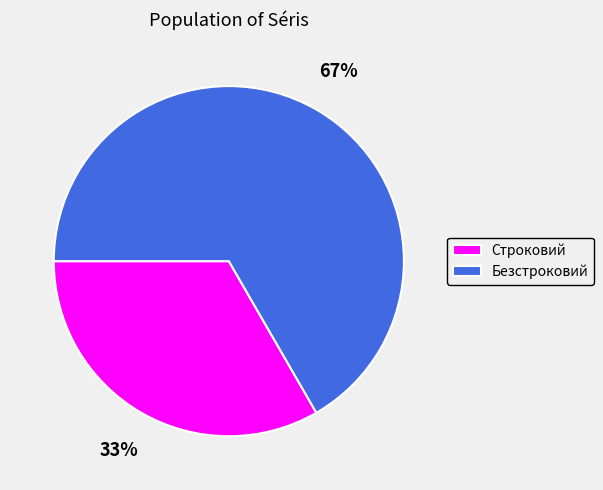

Rank the categories by value from highest to lowest.

Безстроковий, Строковий